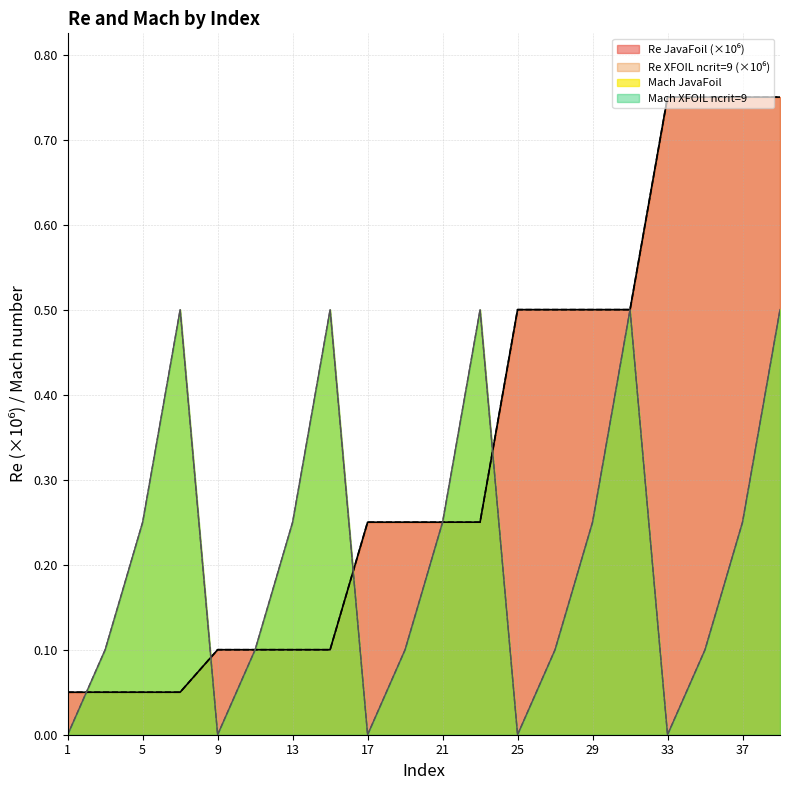

What is the average value of the Mach_JavaFoil series?

0.2